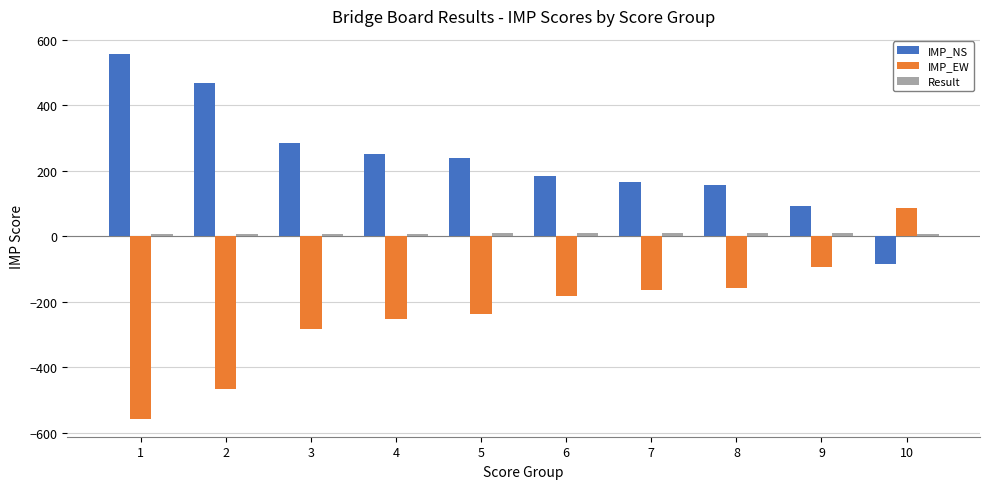

What is the maximum value for IMP_EW?

86